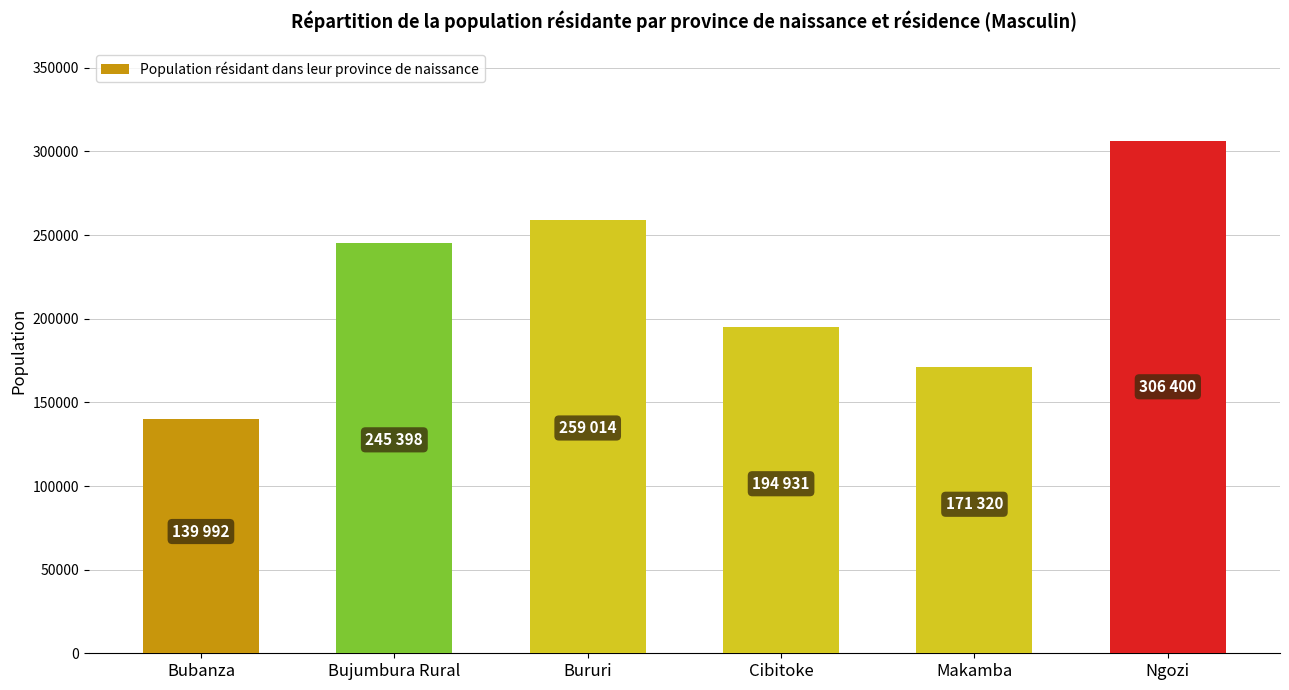

How many bars are there in total?

6